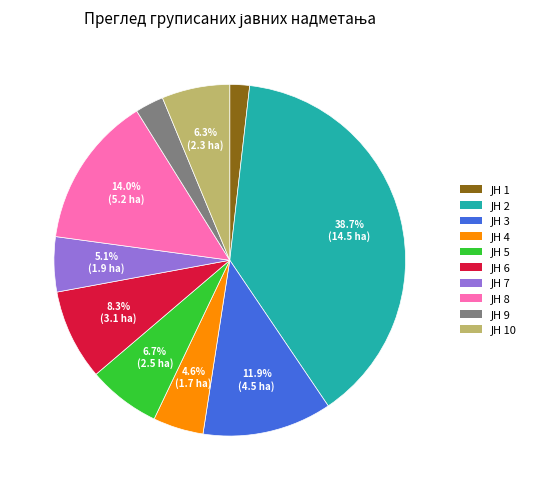

Does any single category account for the majority?

No